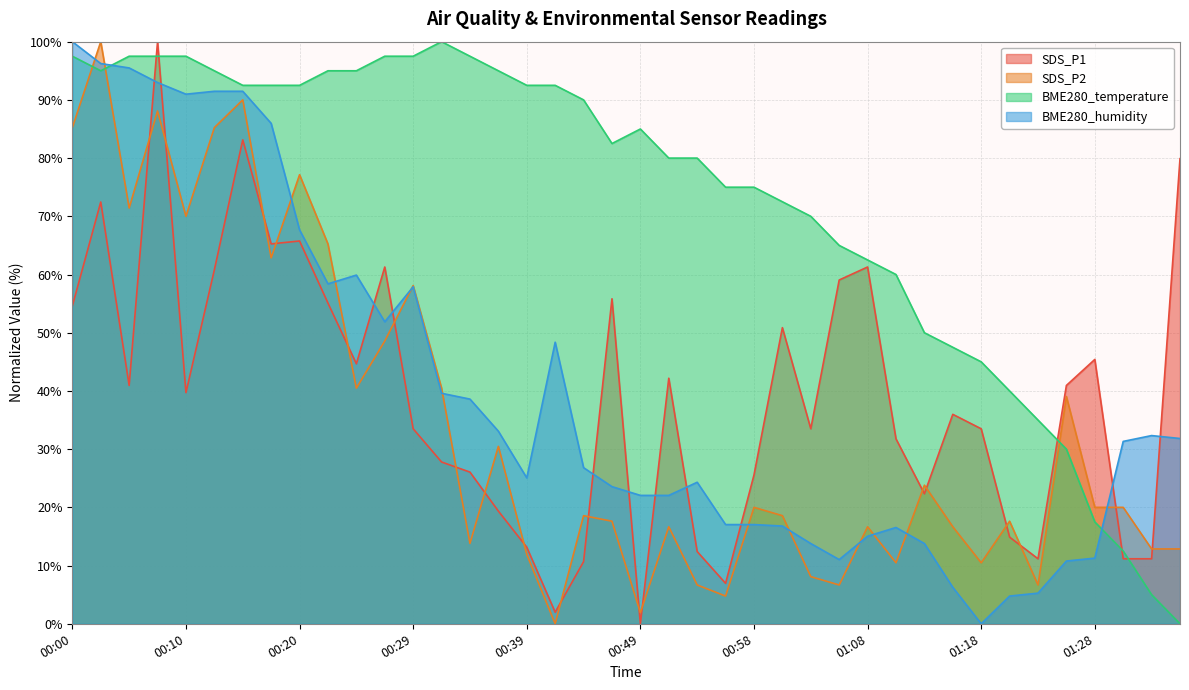

What is the spread (max minus min) of values at 00:20?

26.7